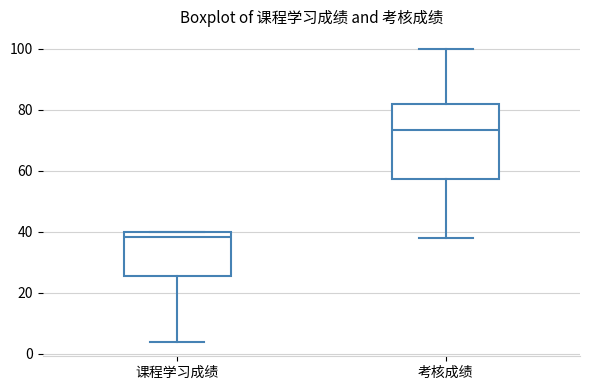

Which box's median line is the highest?

考核成绩